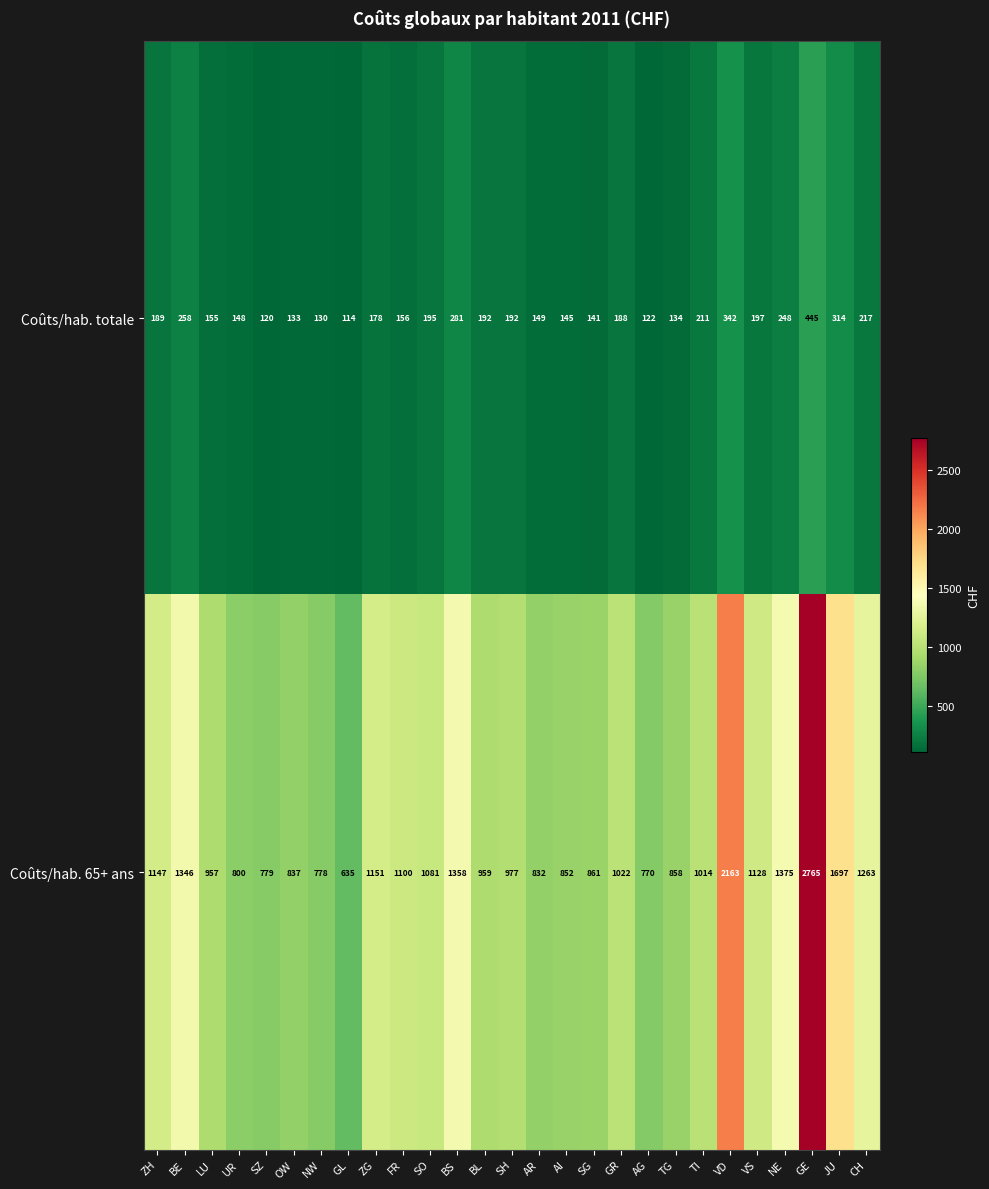

At which label does Coûts/hab. 65+ ans first exceed 1014?

ZH